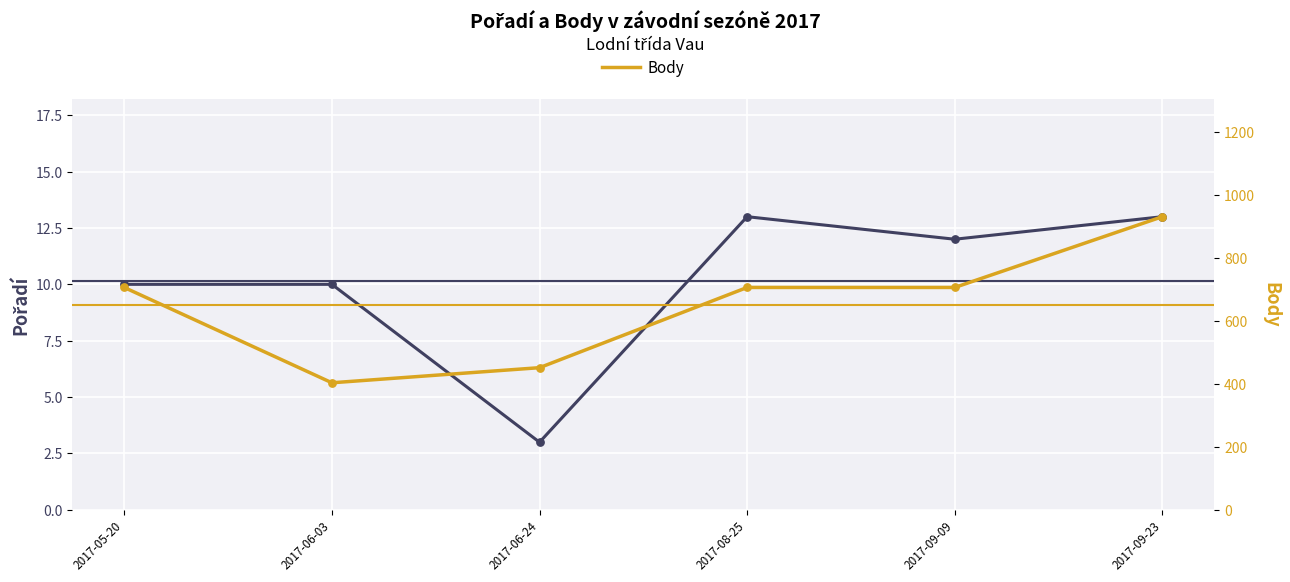

Which series has the largest Y range (max minus min)?

Body